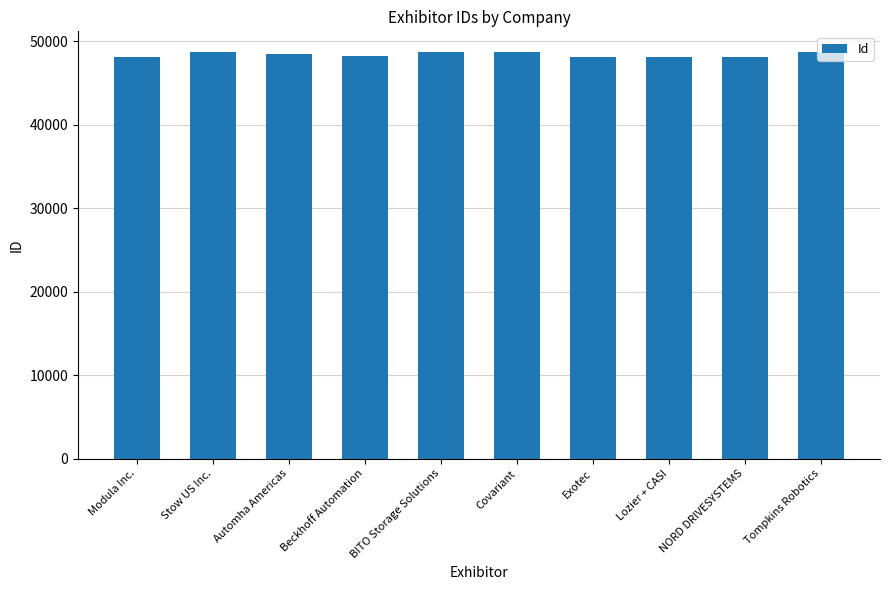

What is the smallest value displayed?

48090